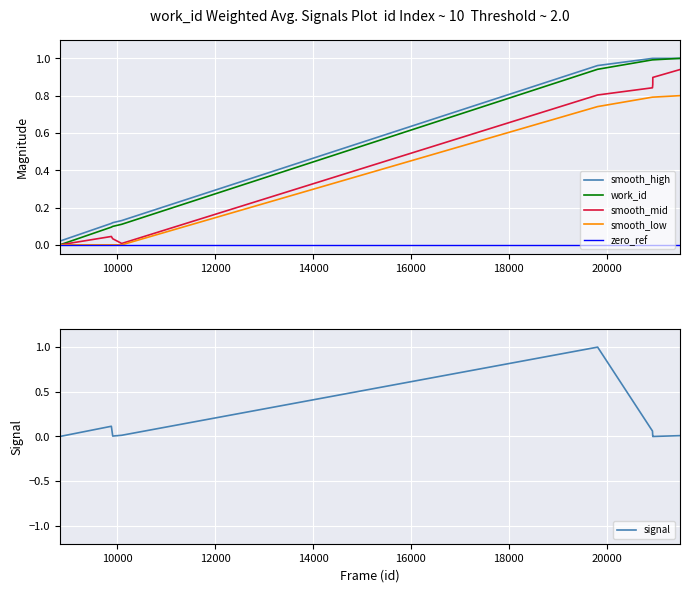

What is the sum of all work_id values?

5.2